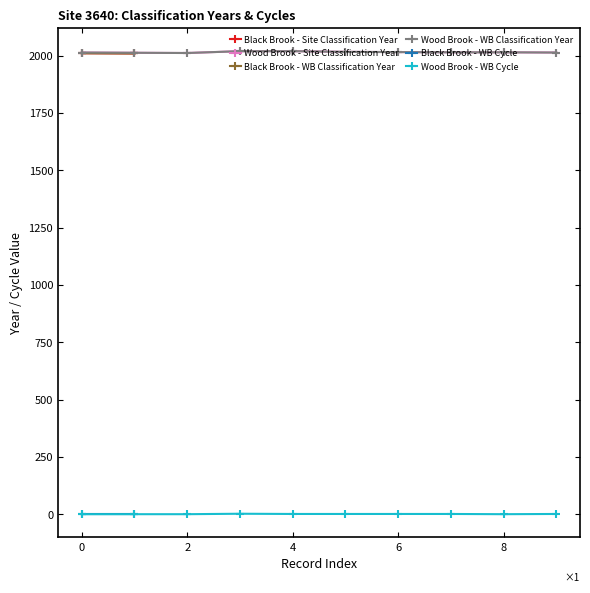

How many values in the Wood Brook - WB Classification Year series are below 2014?

4